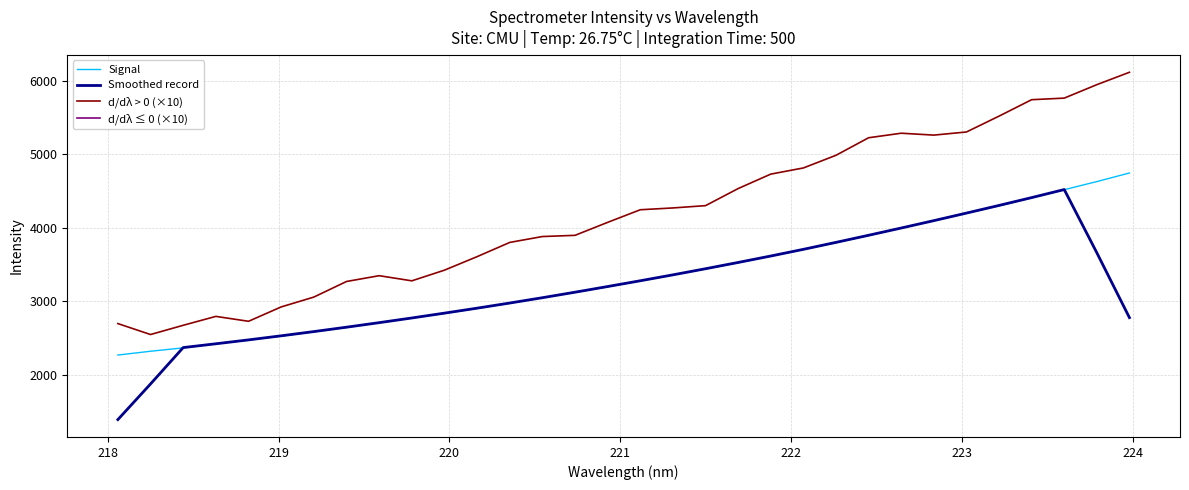

True or false: d/dλ > 0 (×10) and Signal intersect in this chart.

False